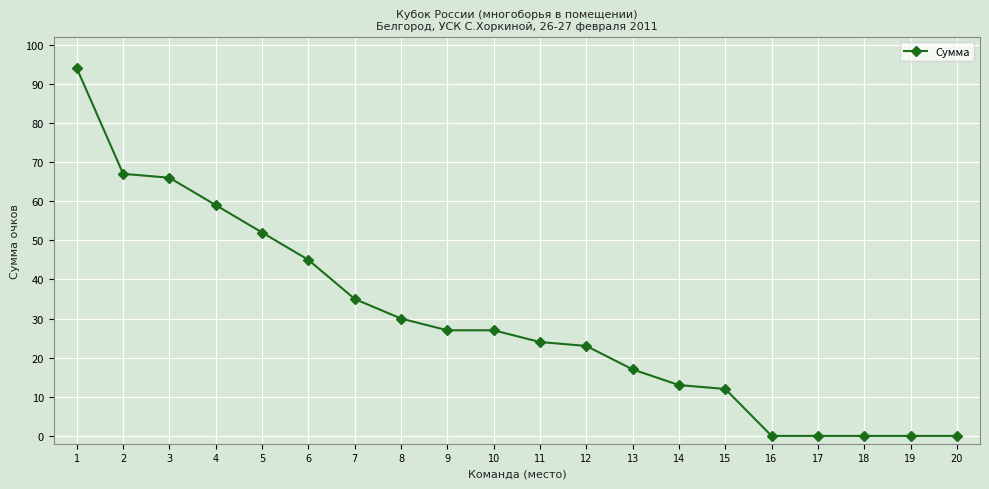

What is the maximum value shown in the chart?

94